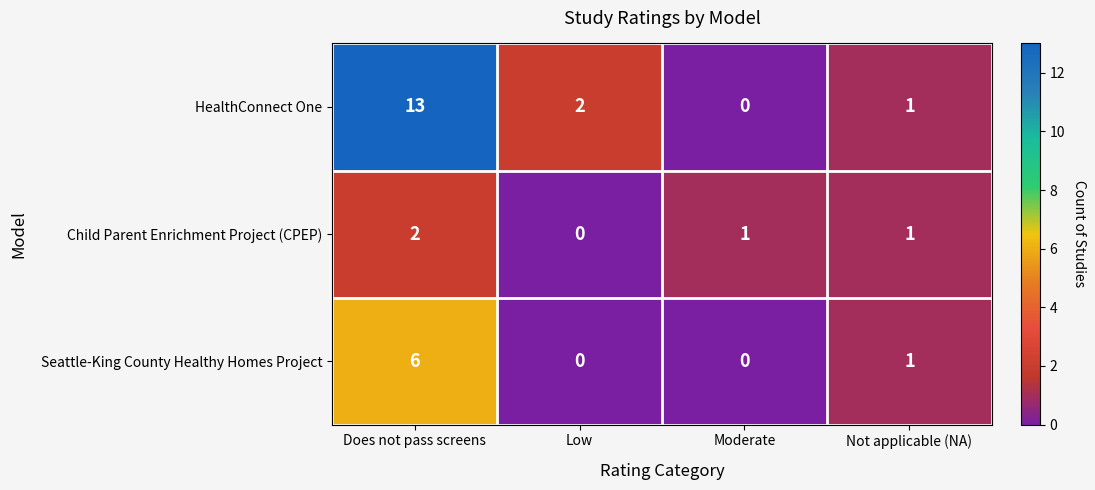

How many distinct data groups are displayed?

3